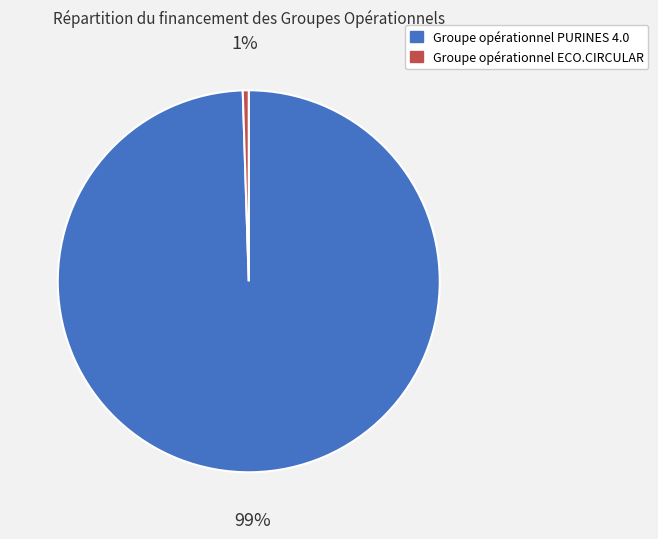

Which category has the smallest portion of the pie?

Groupe opérationnel ECO.CIRCULAR